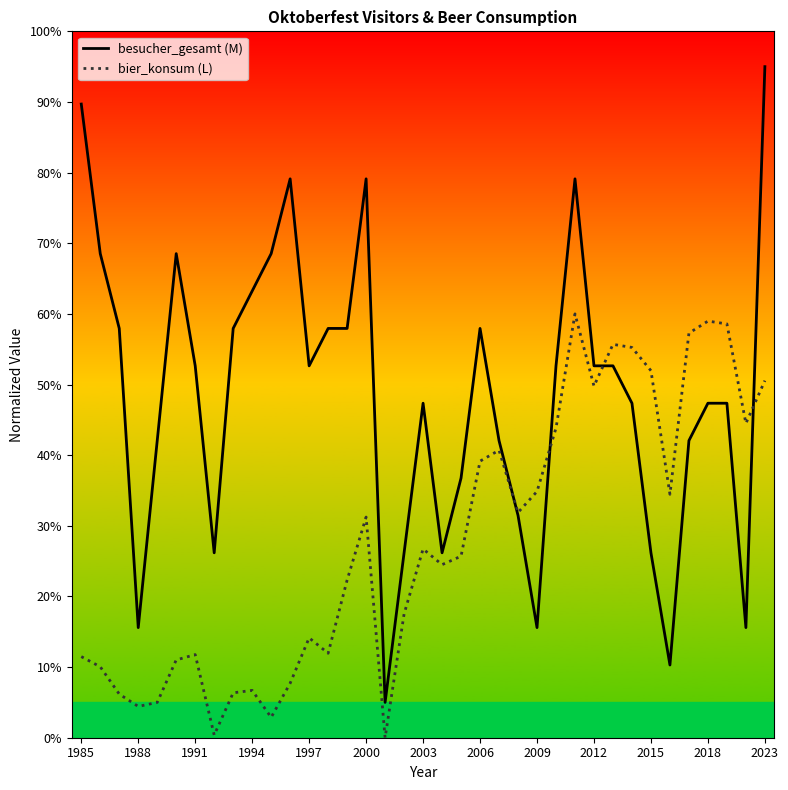

The bier_konsum (L) series shows 11.5 at 1985. True or false?

True